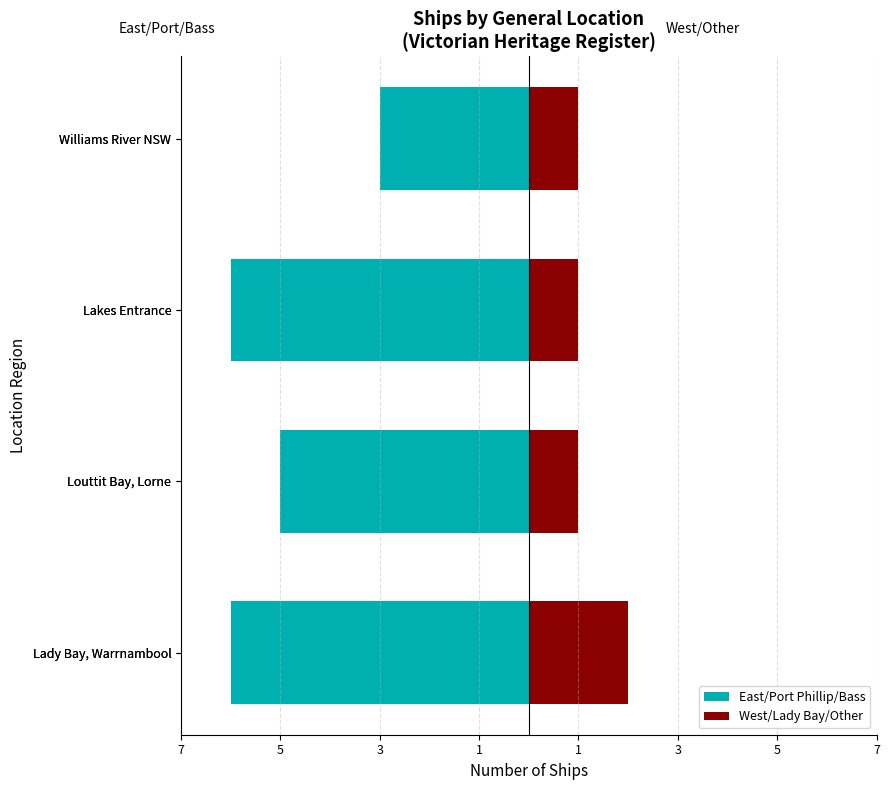

Rank the series at Williams River NSW from lowest to highest value.

East/Port Phillip/Bass, West/Lady Bay/Other